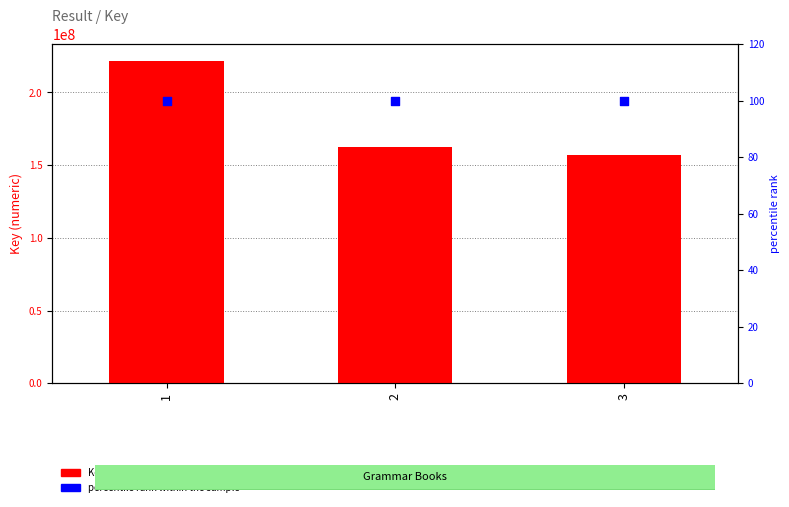

Which series has the widest spread of Y values?

Key